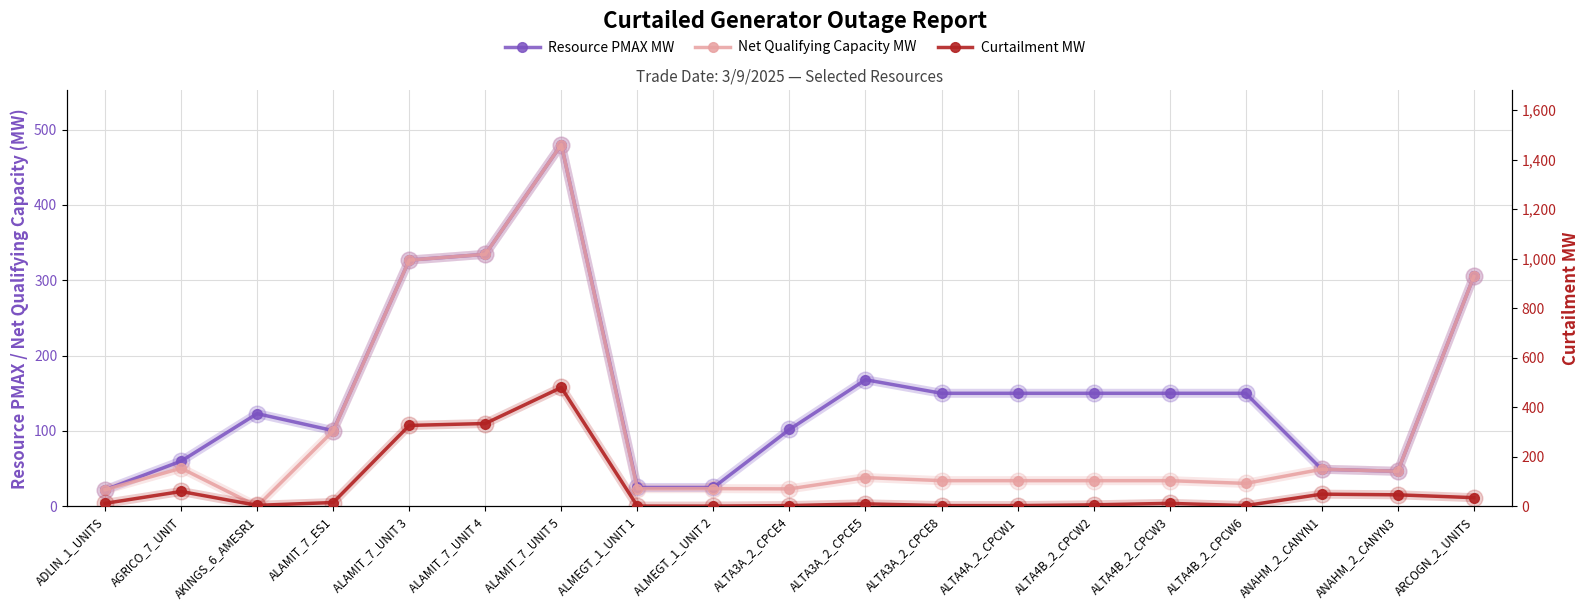

What is the smallest value displayed?

0.1